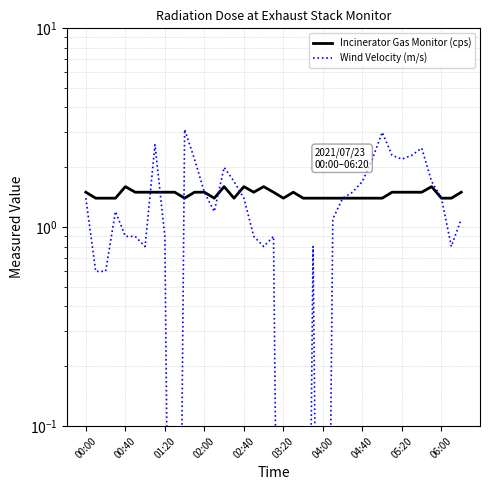

How many Incinerator Gas Monitor (cps) values are between 1 and 2?

39